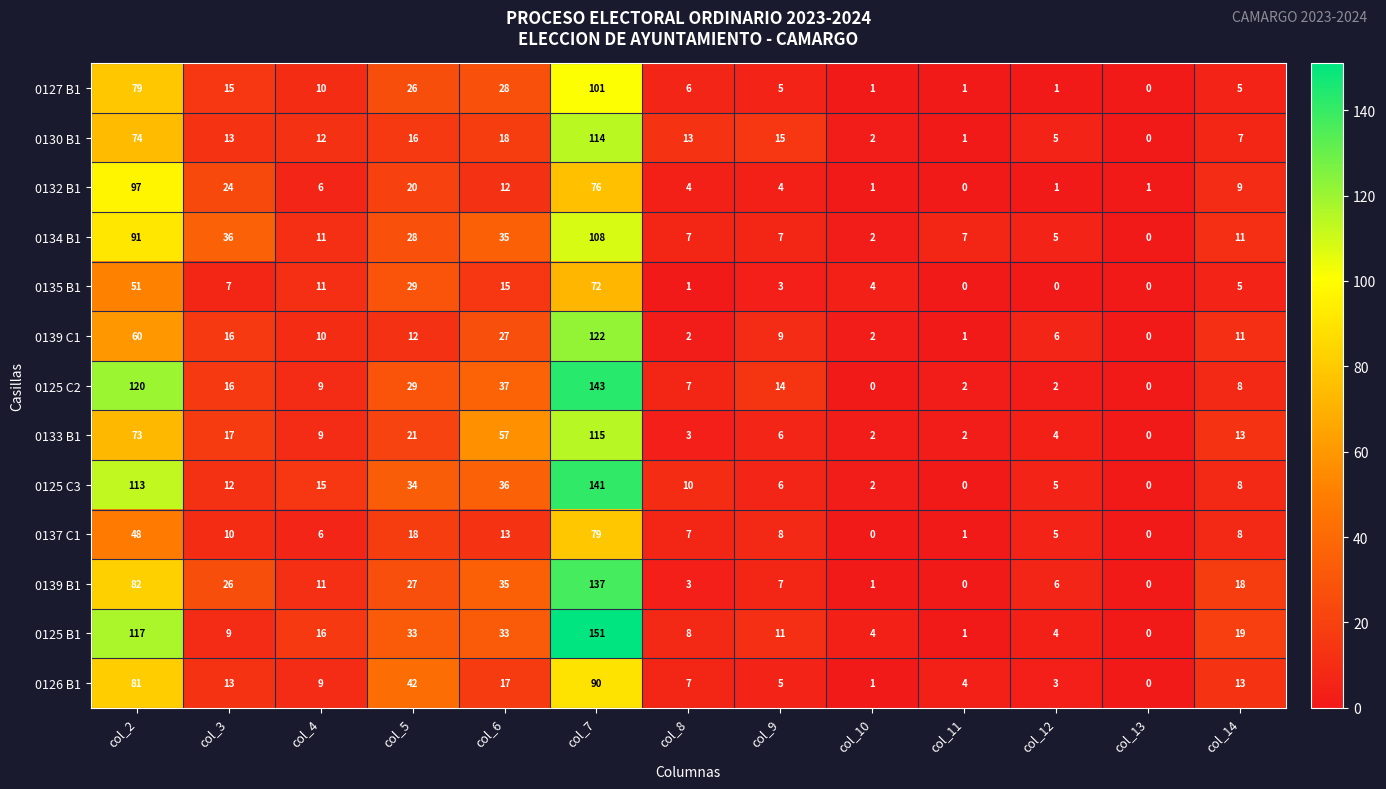

The 0135 B1 series shows 7 at col_10. True or false?

False